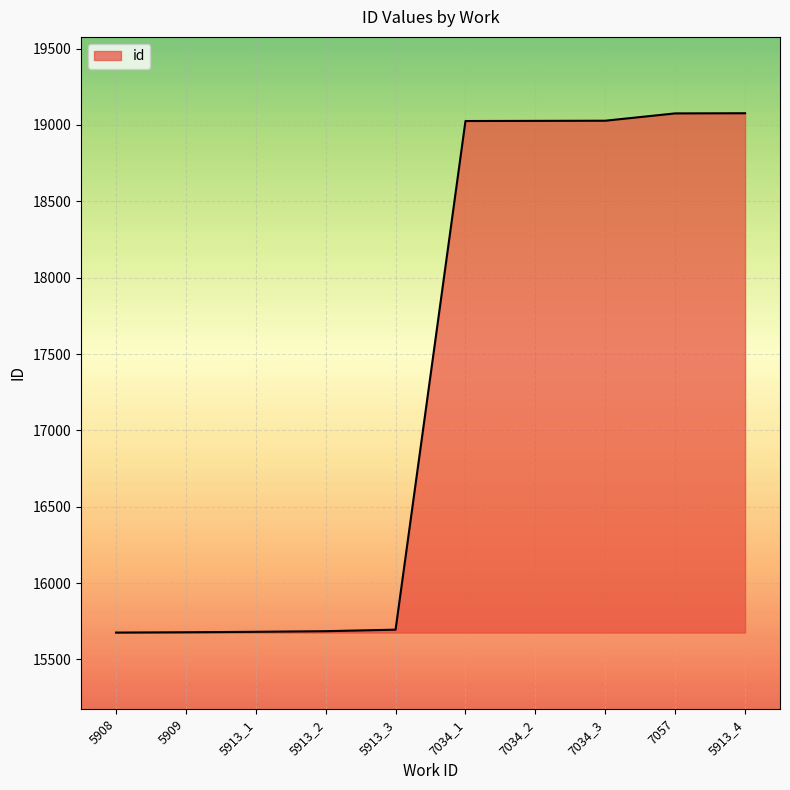

Approximately how many times larger is the value at 7034_3 compared to 5913_4?

1.0